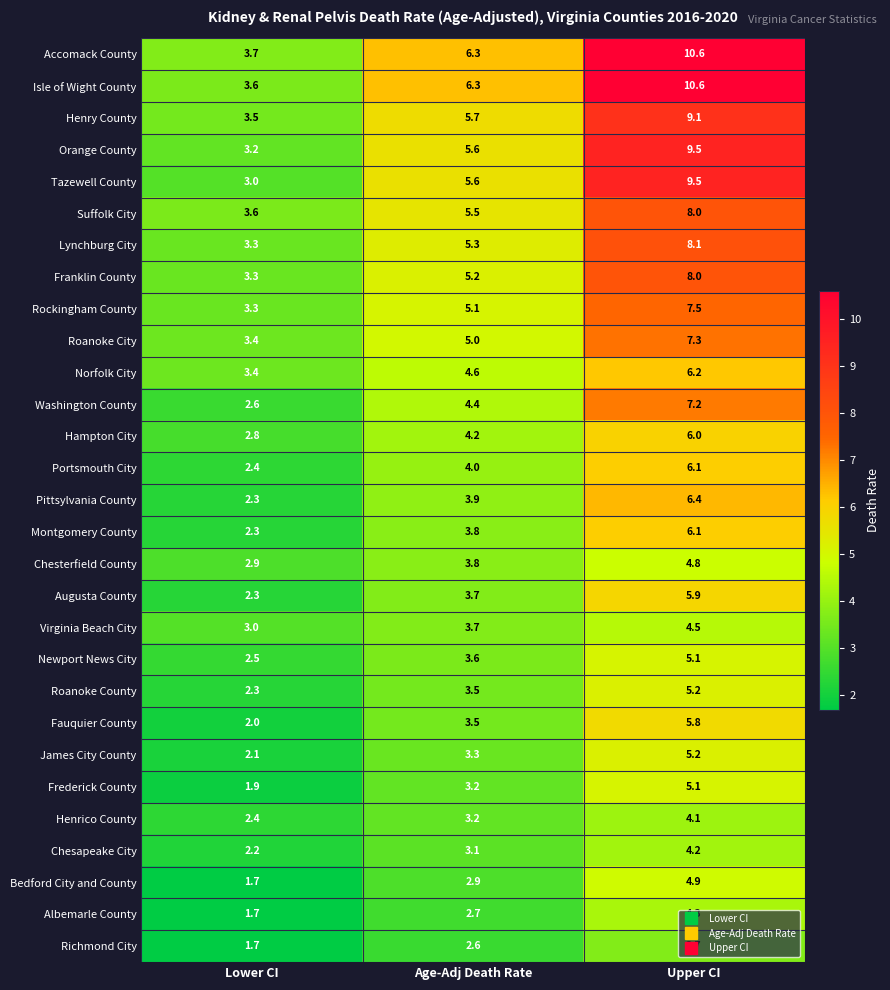

The Franklin County series shows 8.0 at Upper CI. True or false?

True